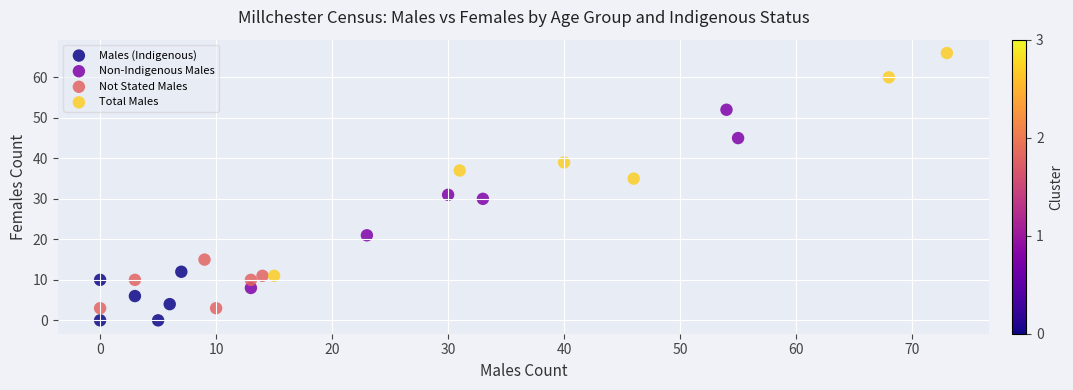

Which series has the largest Y range (max minus min)?

Total Males